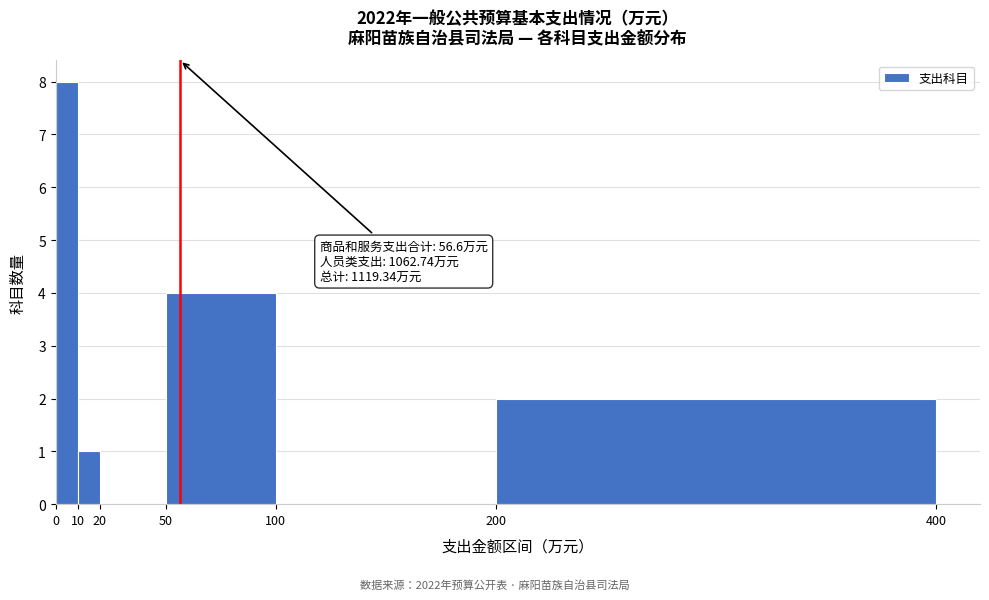

Which range on the x-axis has the tallest bar?

0 to 10